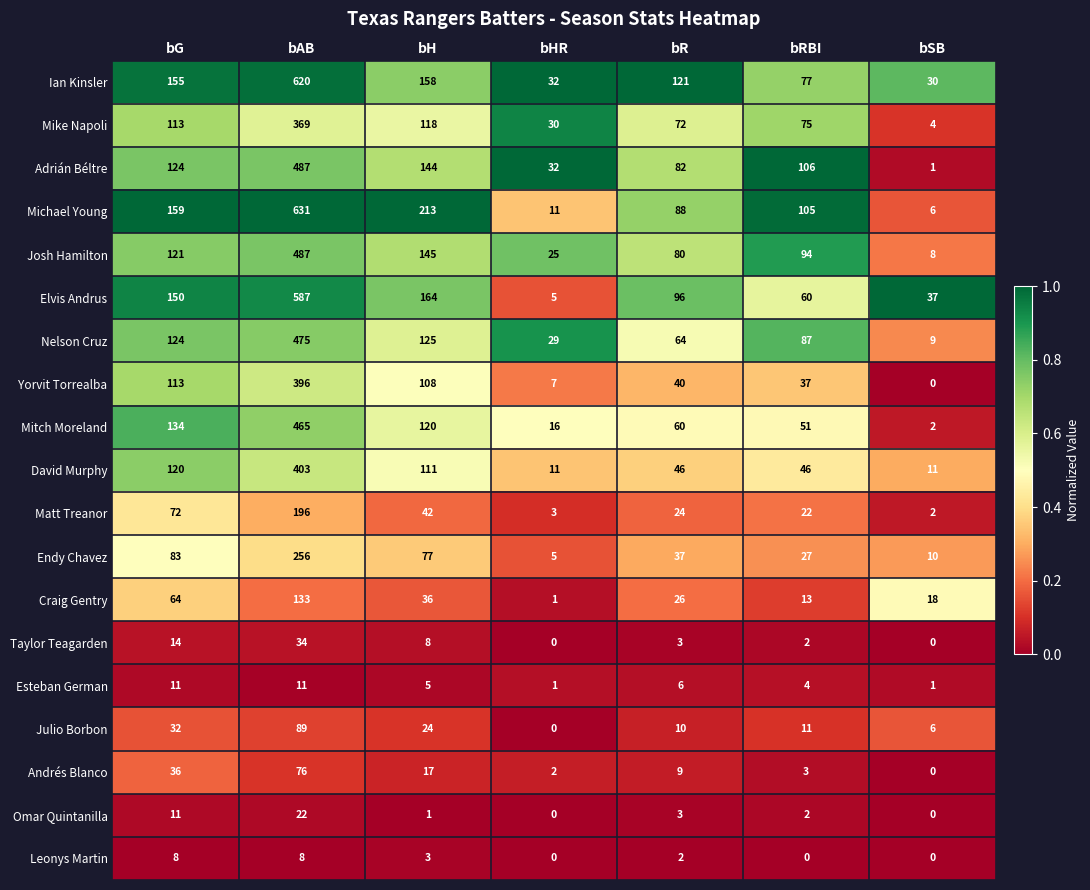

What is the sum of all Yorvit Torrealba values?

701